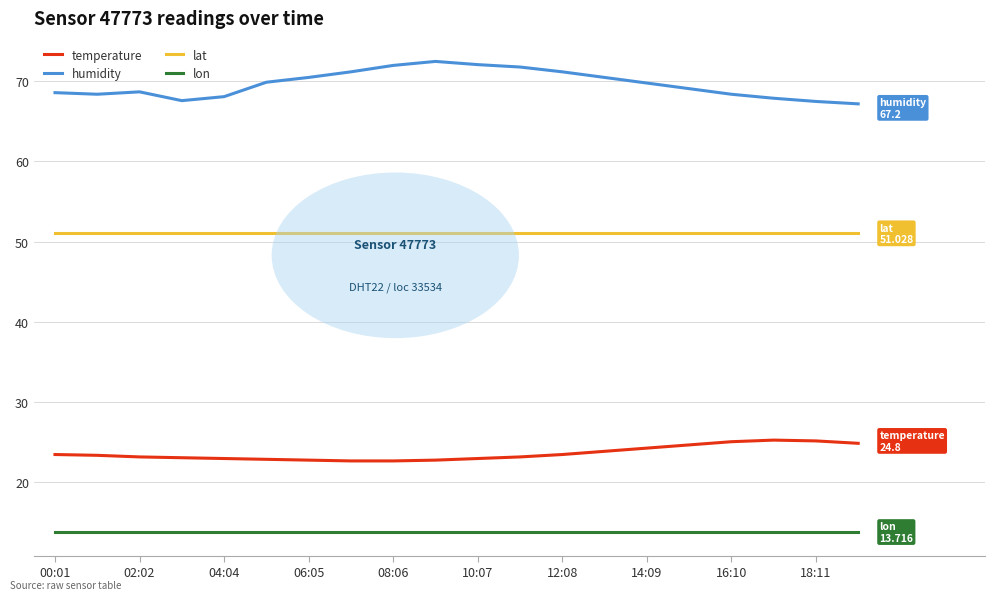

Which series has the largest total across all categories?

humidity